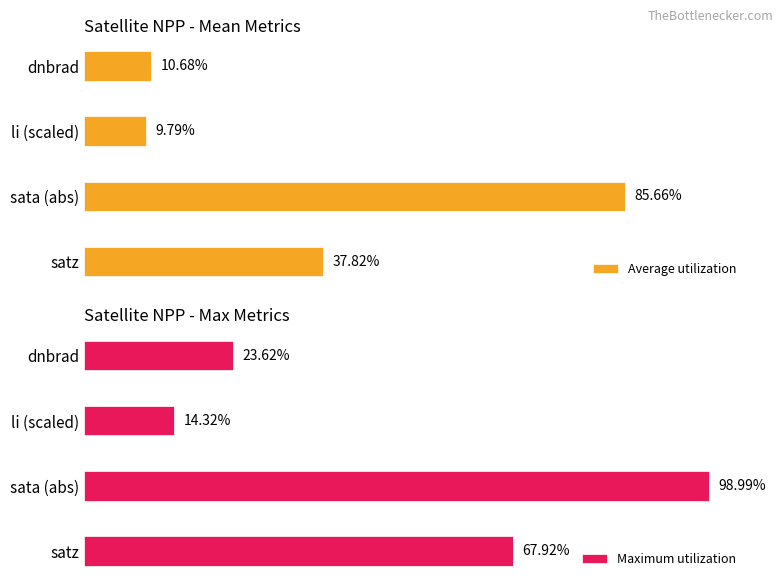

Reading left to right, list all the values displayed in this chart.

Average utilization: 10.7	9.8	85.7	37.8
Maximum utilization: 23.6	14.3	99.0	67.9